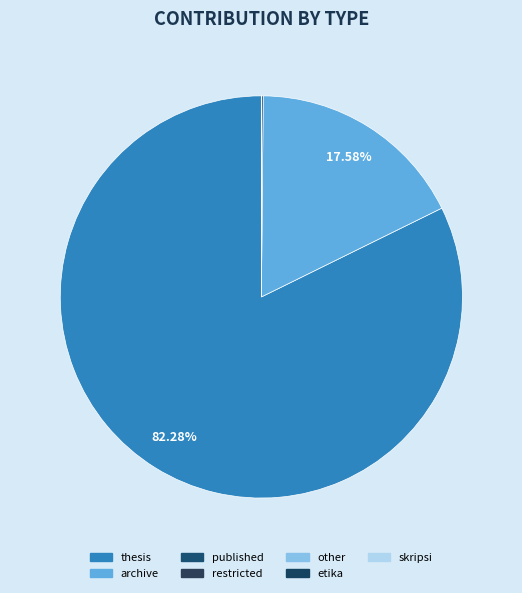

Does restricted account for over 50% of the chart?

No